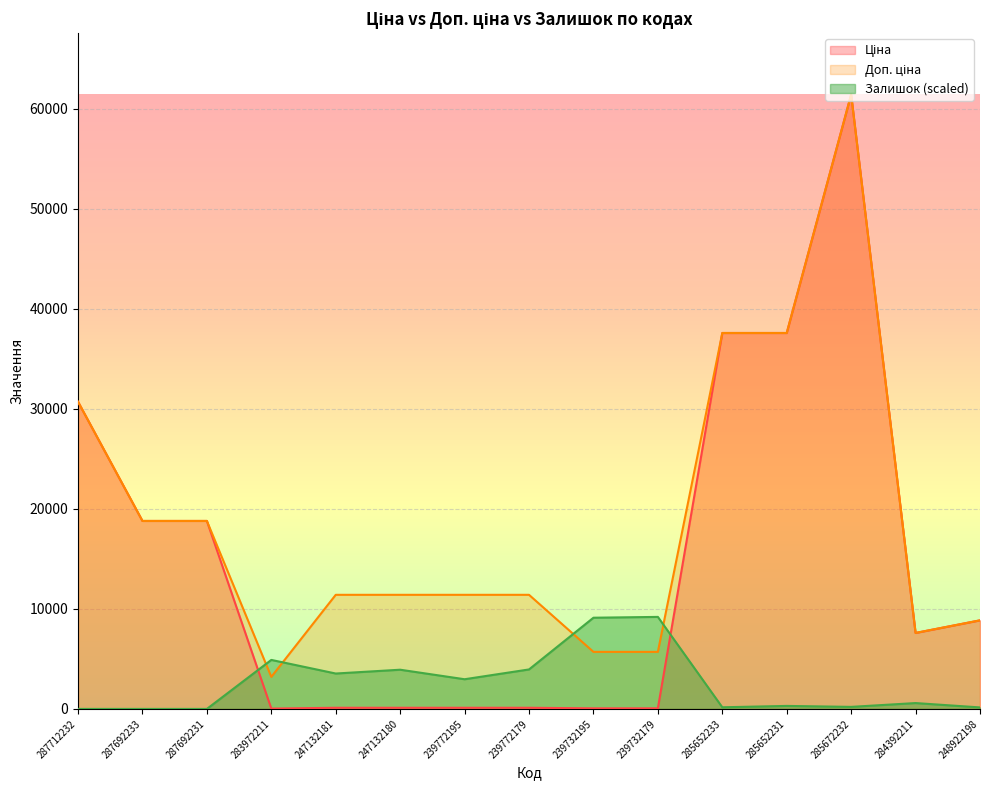

What is the label of the 14th point from the right?

287692233